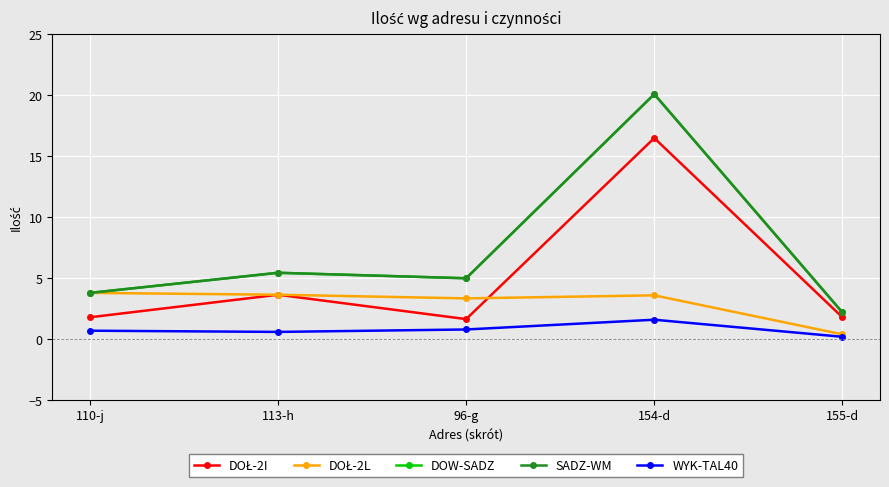

List the series in order of their peak value, highest first.

DOW-SADZ, SADZ-WM, DOŁ-2I, DOŁ-2L, WYK-TAL40